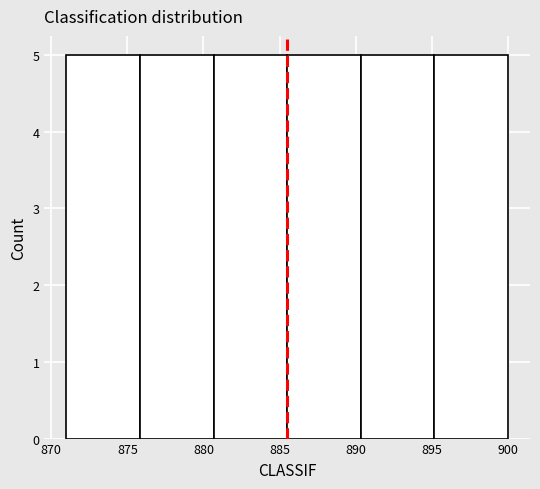

Reading left to right, transcribe this chart: for each bar, give the range it covers on the x-axis and its height. Neither the bar edges nor the heights are printed on the chart, so give them approximately, as read against the axes.

871.0 to 876.0: 5
876.0 to 880.5: 5
880.5 to 885.5: 5
885.5 to 890.5: 5
890.5 to 895.0: 5
895.0 to 900.0: 5